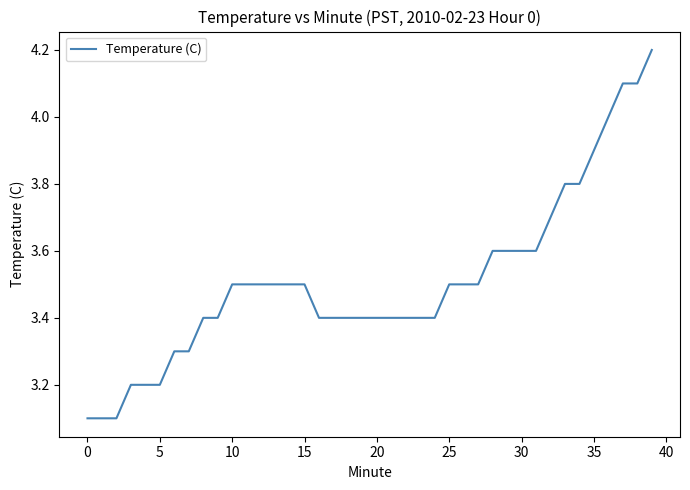

Is this an area chart (filled region under the line)?

No